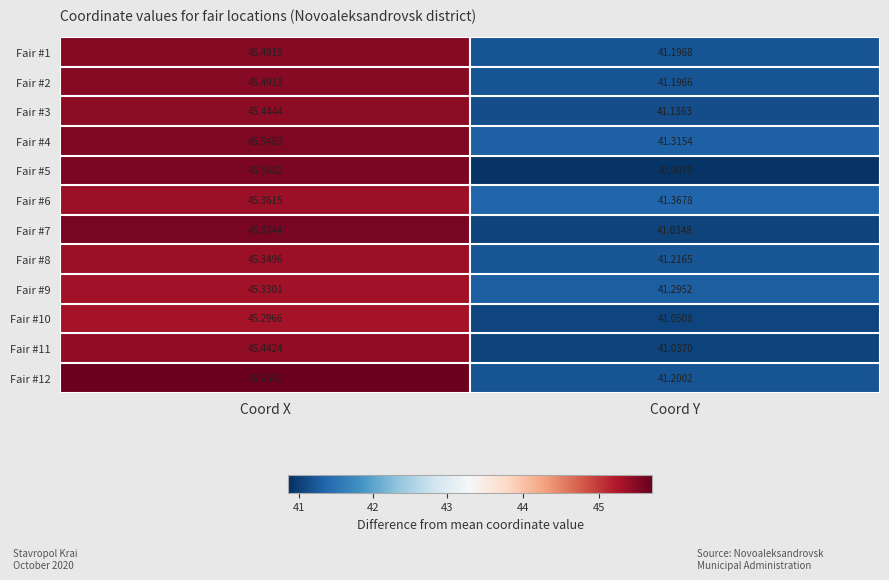

List the labels in order of Fair #6 value, largest first.

Coord X, Coord Y